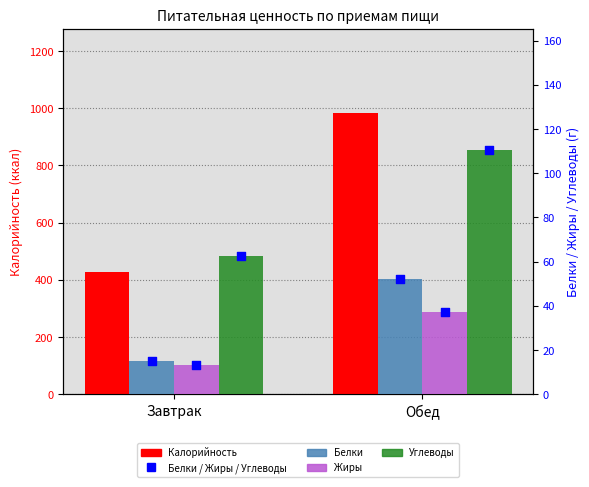

Which series contains the lowest Y value?

Жиры